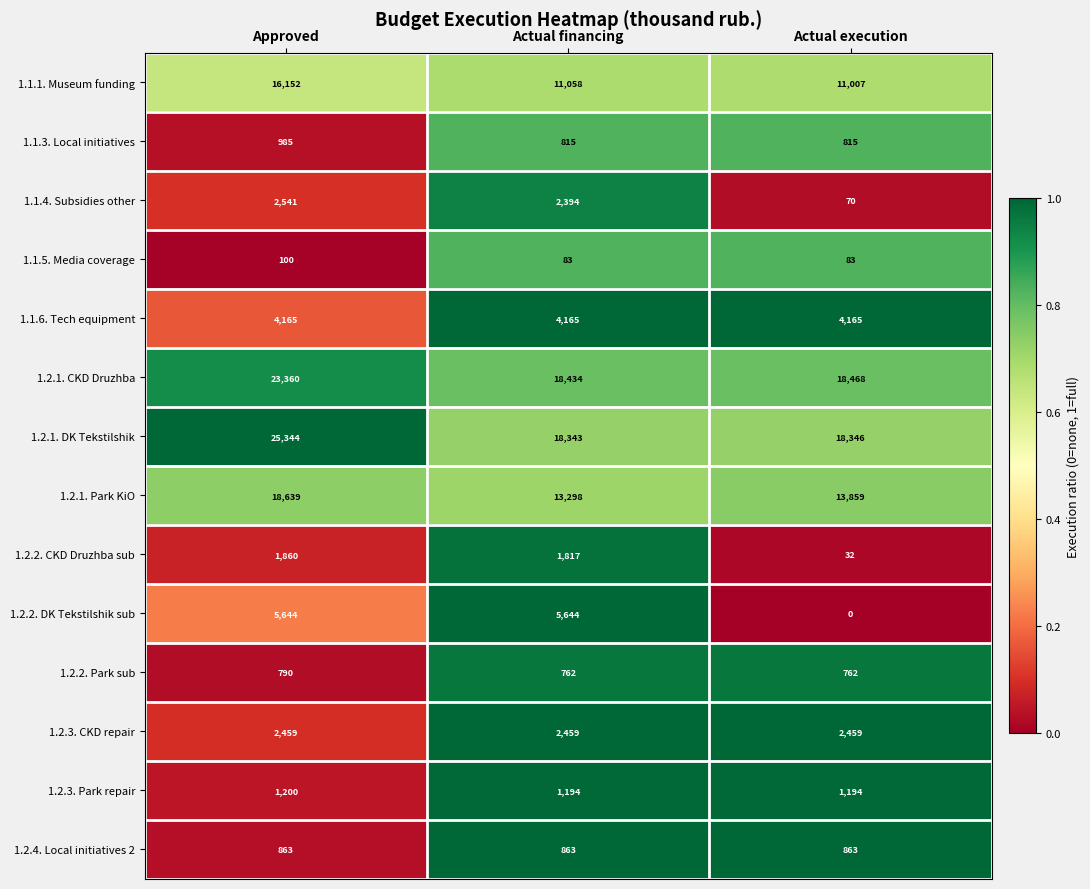

What is the difference between the highest and lowest values at Approved?

25244